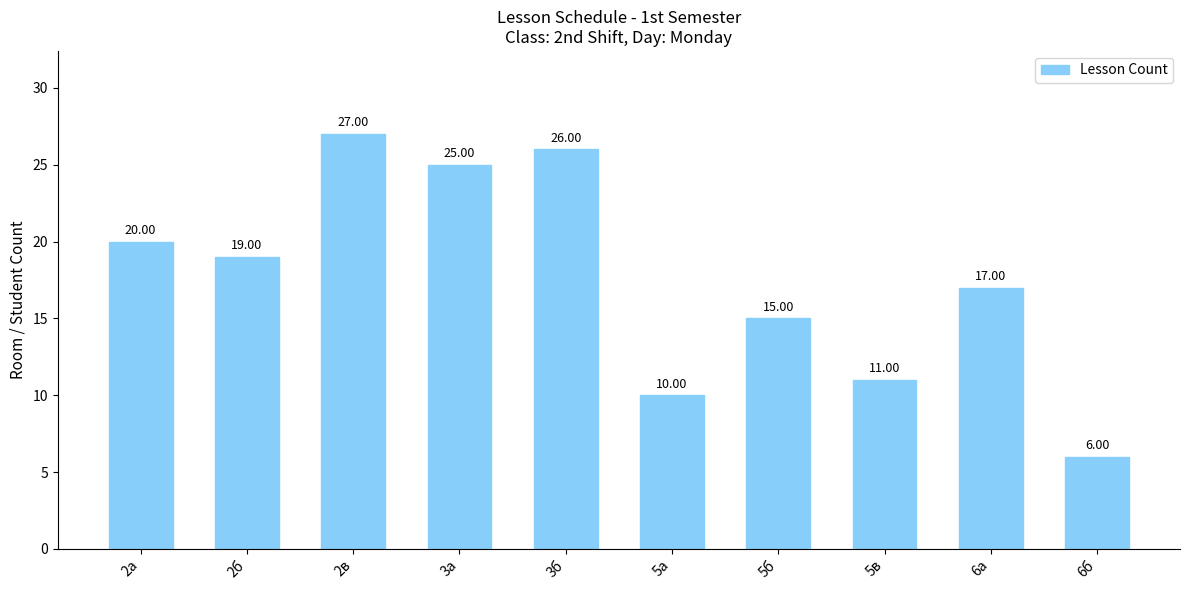

True or false: the data shows 11 at 2б.

False